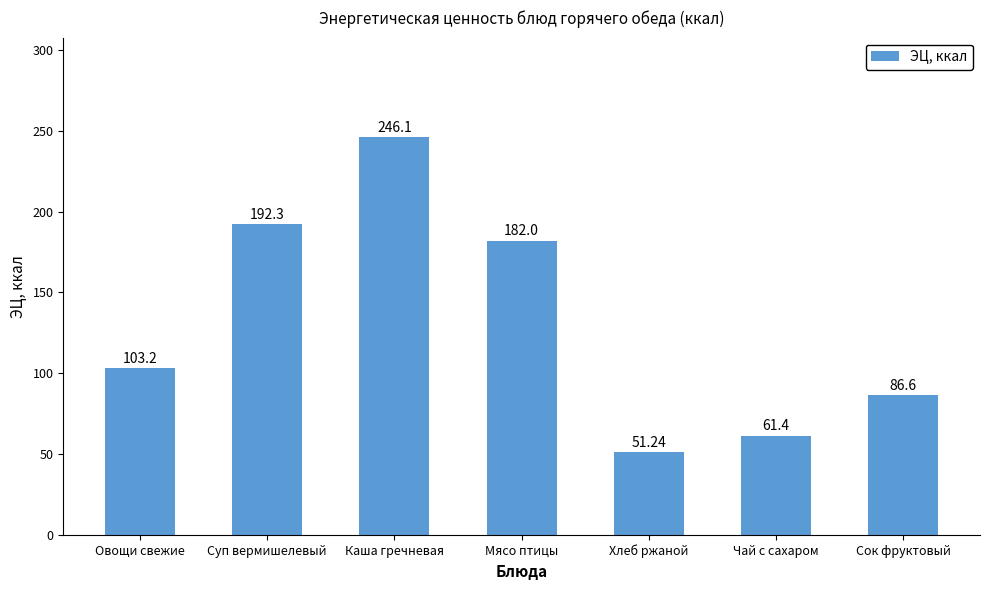

How many bars are there in total?

7